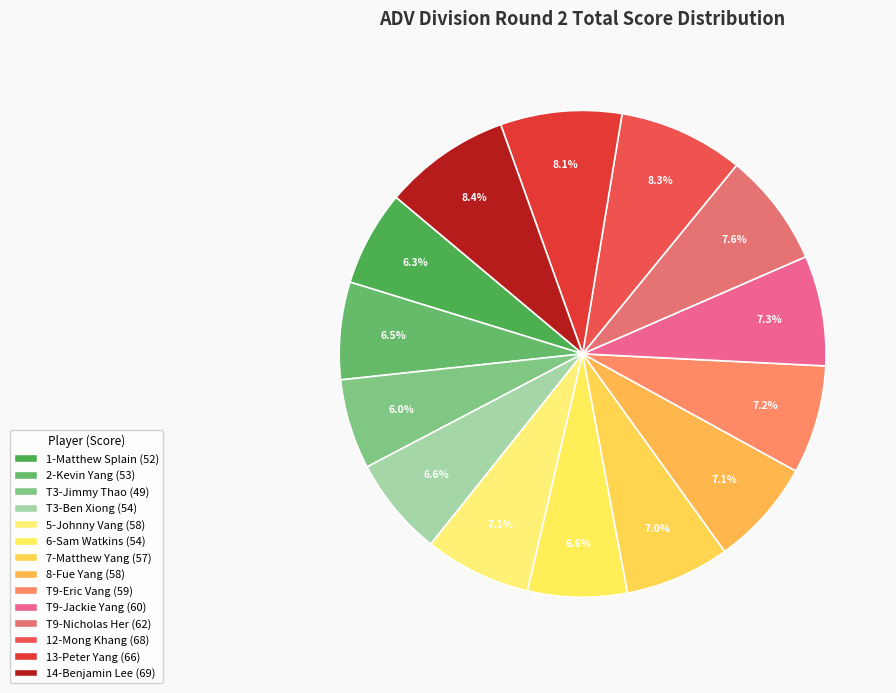

The 8-Fue Yang slice represents 7% of the pie. True or false?

True